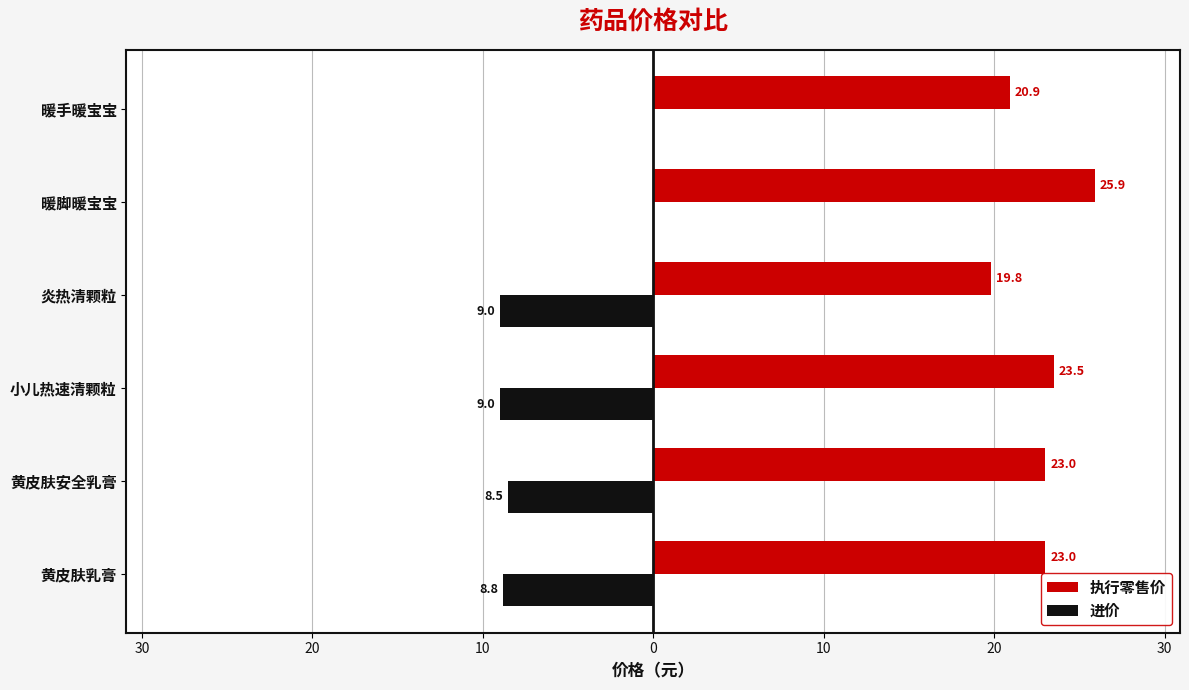

What are all the series names shown in the legend?

执行零售价, 进价